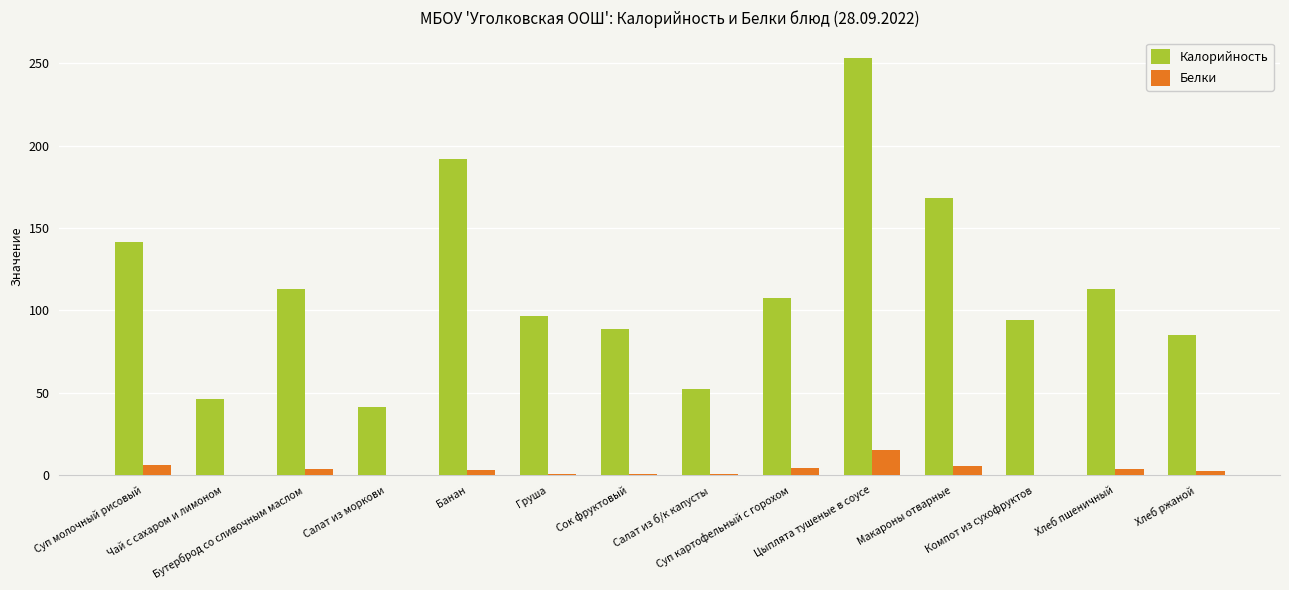

What is the sum of all Калорийность values?

1593.5